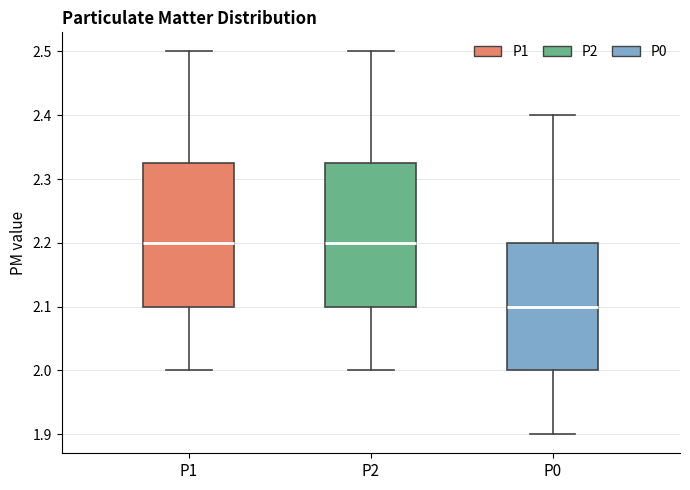

Which box has the lowest median line?

P0